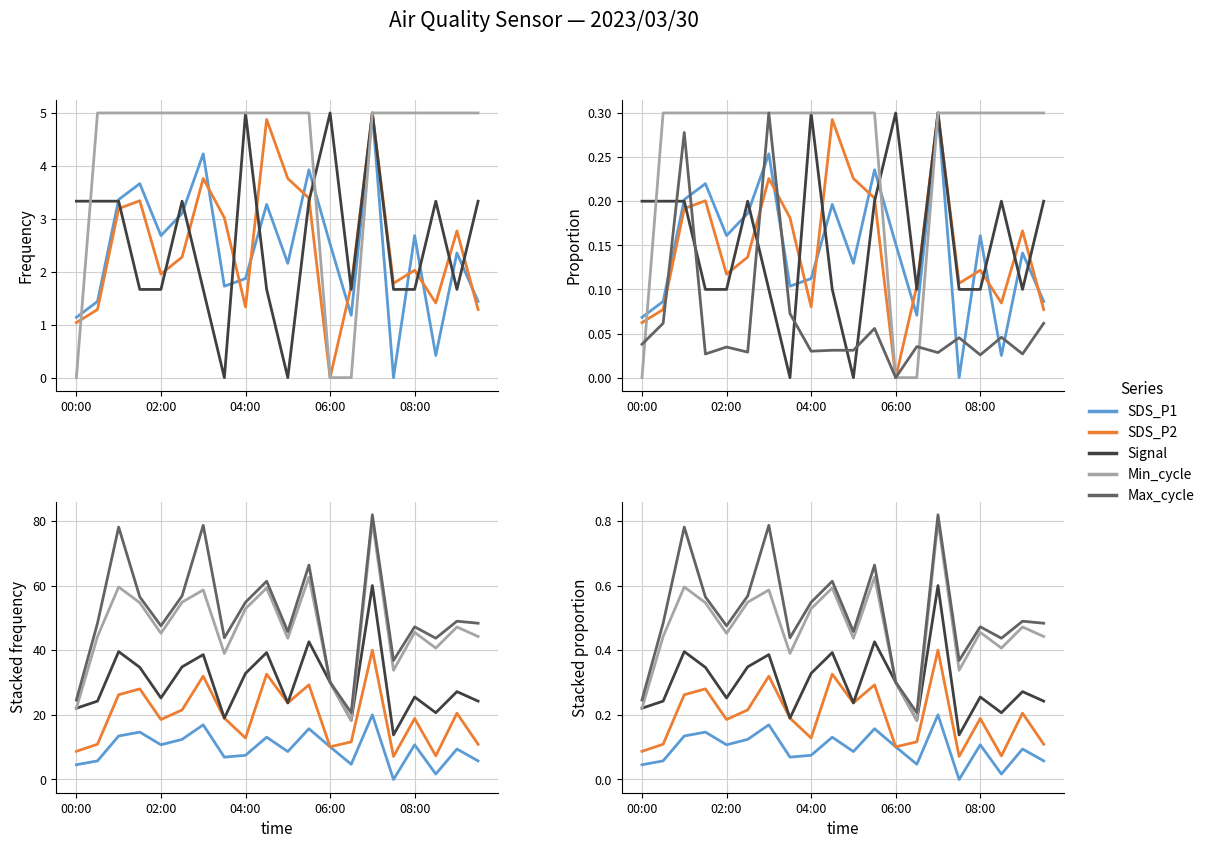

What is the value of the Signal point at the 15th from the left?

0.6